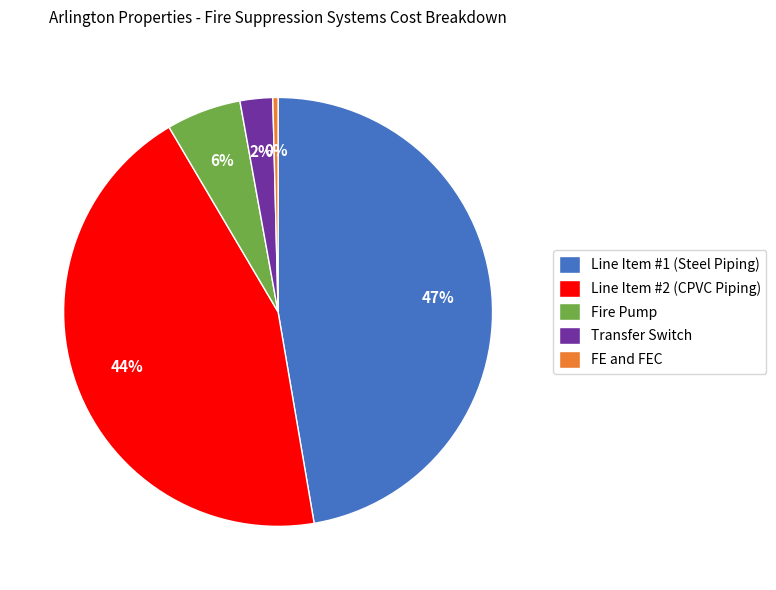

To the nearest percent, what is the difference between the largest and smallest slice percentages?

47%